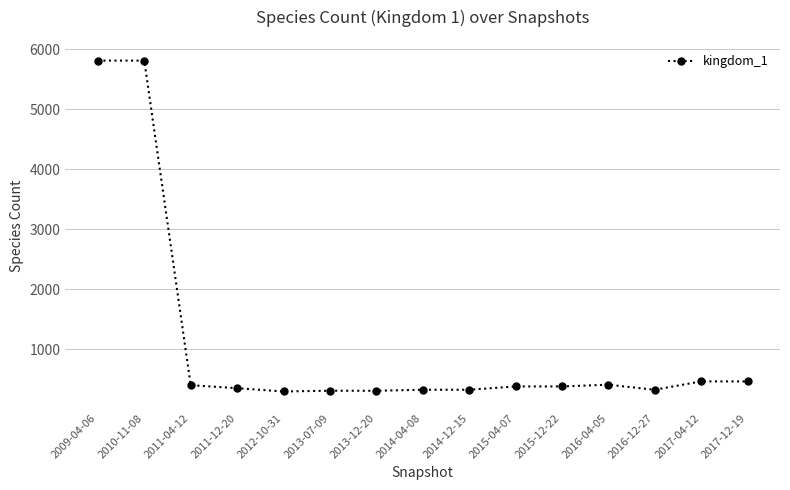

What is the maximum value shown in the chart?

5814